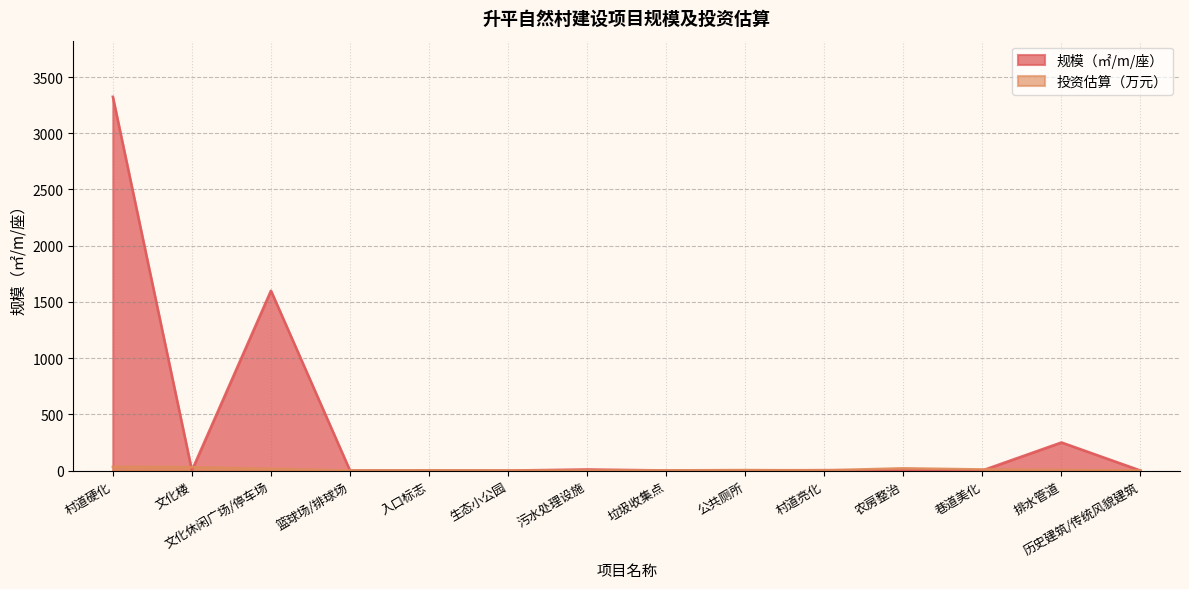

What is the average value of the 投资估算（万元） series?

8.8